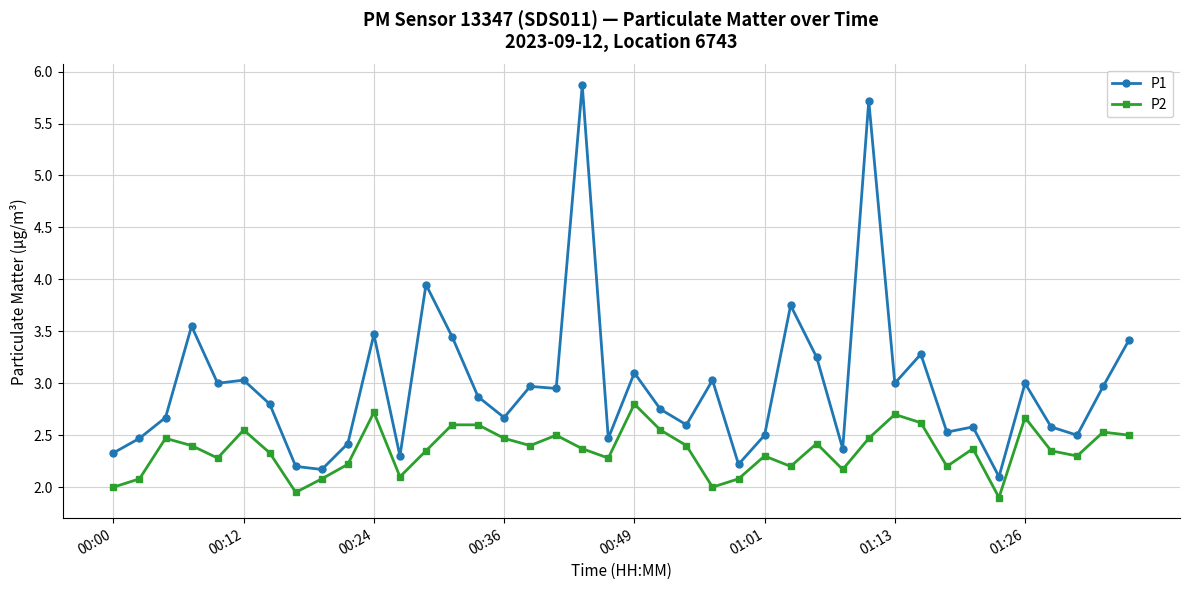

What is the sum of all P1 values?

118.9